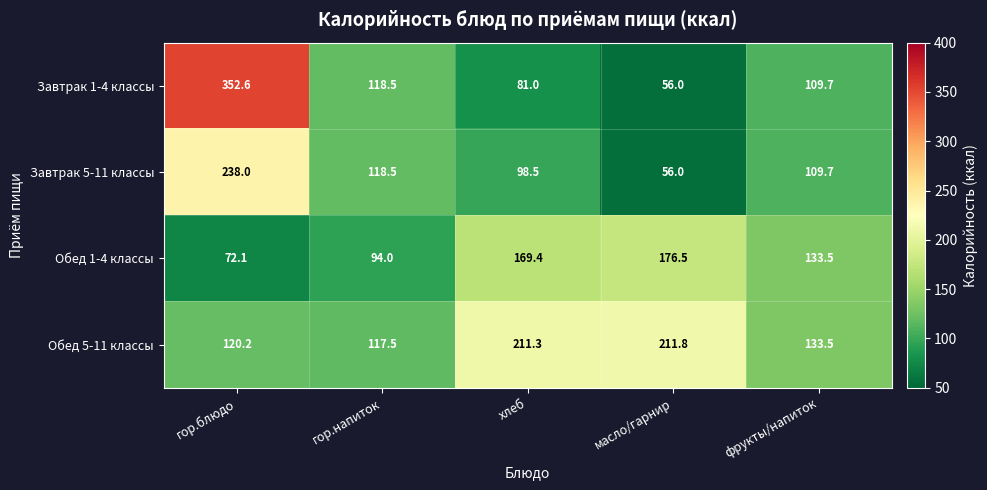

How many series are shown in this chart?

4